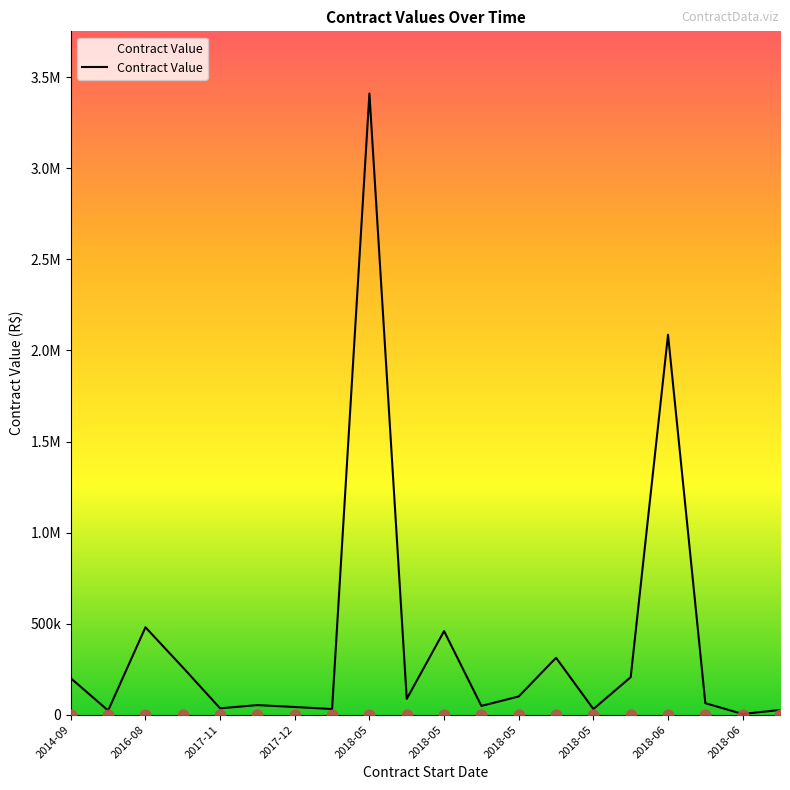

What is the change in value from 2018-06 to 17?

-23494.1